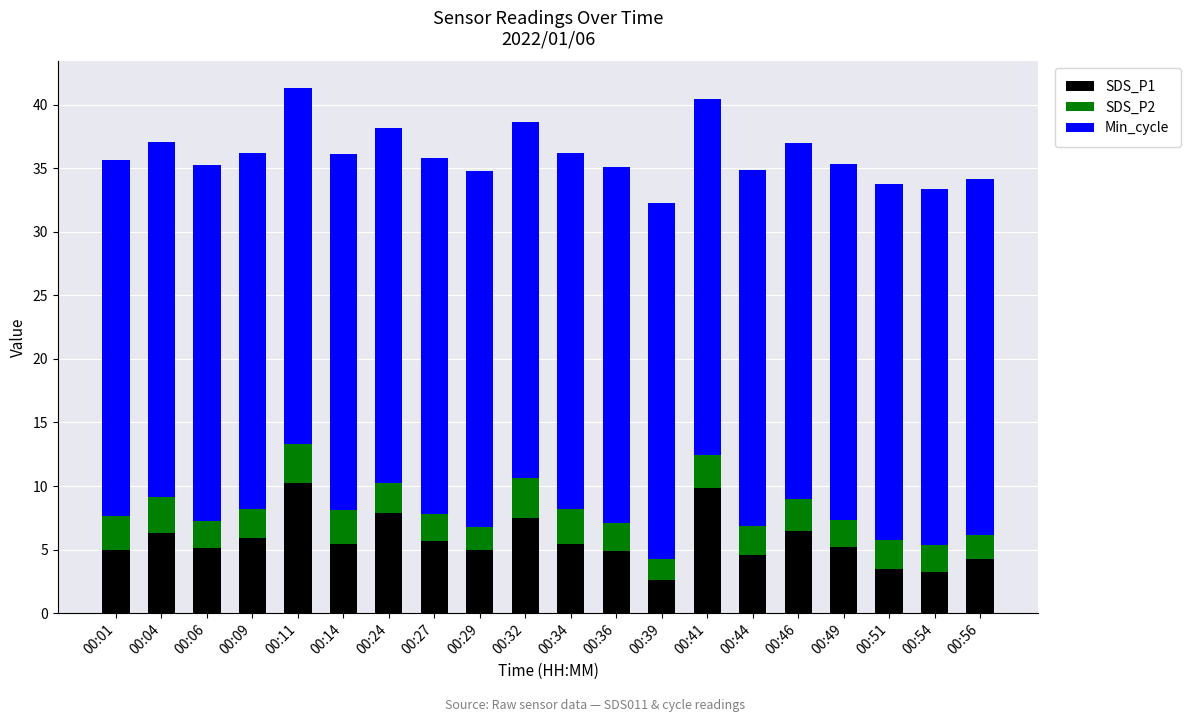

What is the total value across all series at 00:56?

34.2